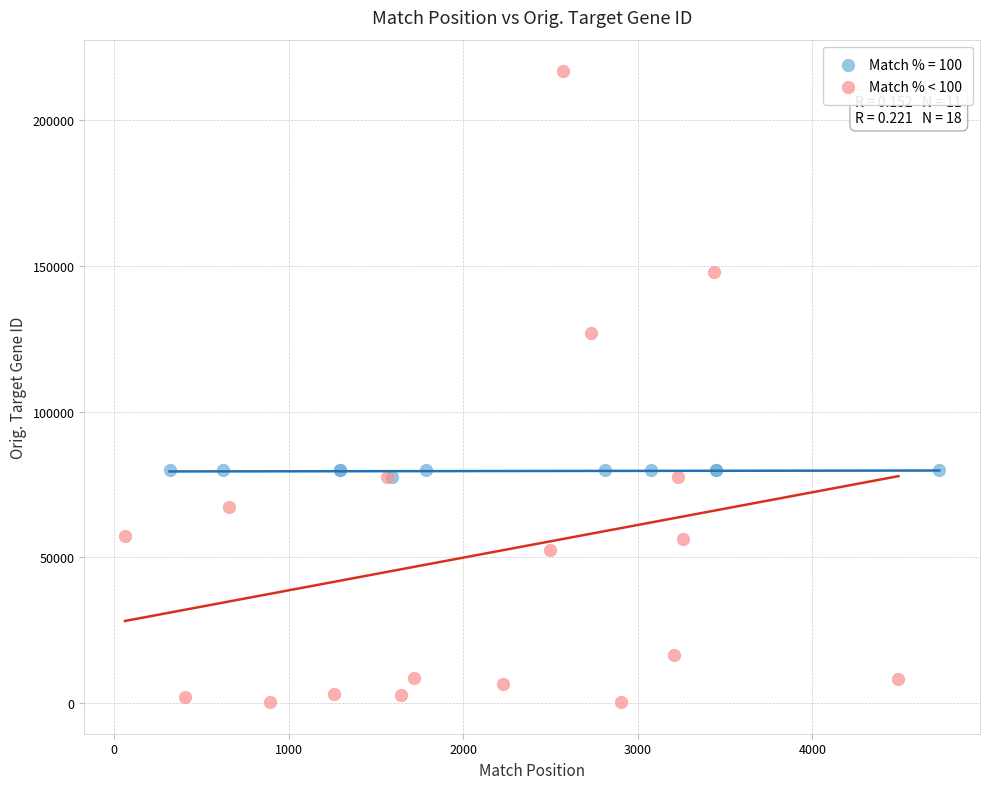

Which series reaches the maximum Y coordinate?

Match % < 100